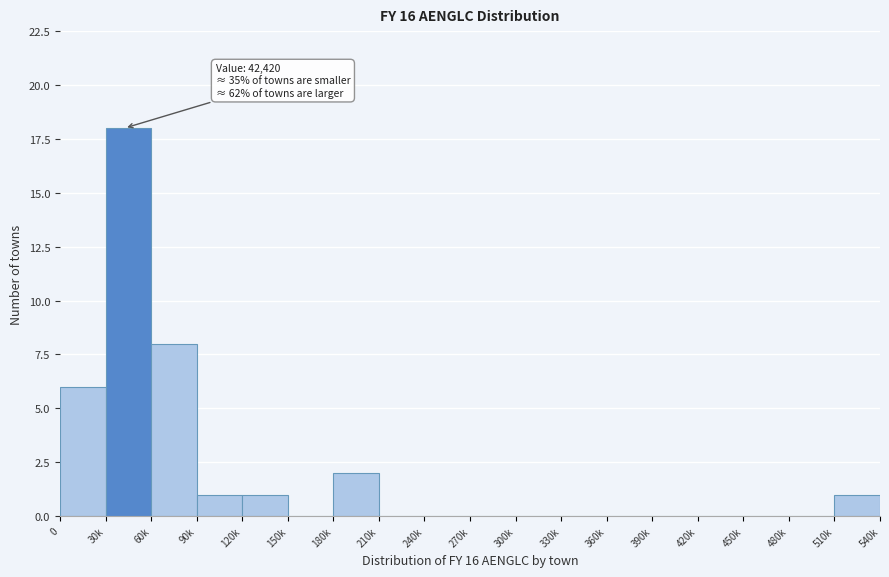

Reading left to right, what are all the values shown in this chart?

0=6	30k=18	60k=8	90k=1	120k=1	150k=0	180k=2	210k=0	240k=0	270k=0	300k=0	330k=0	360k=0	390k=0	420k=0	450k=0	480k=0	510k=1